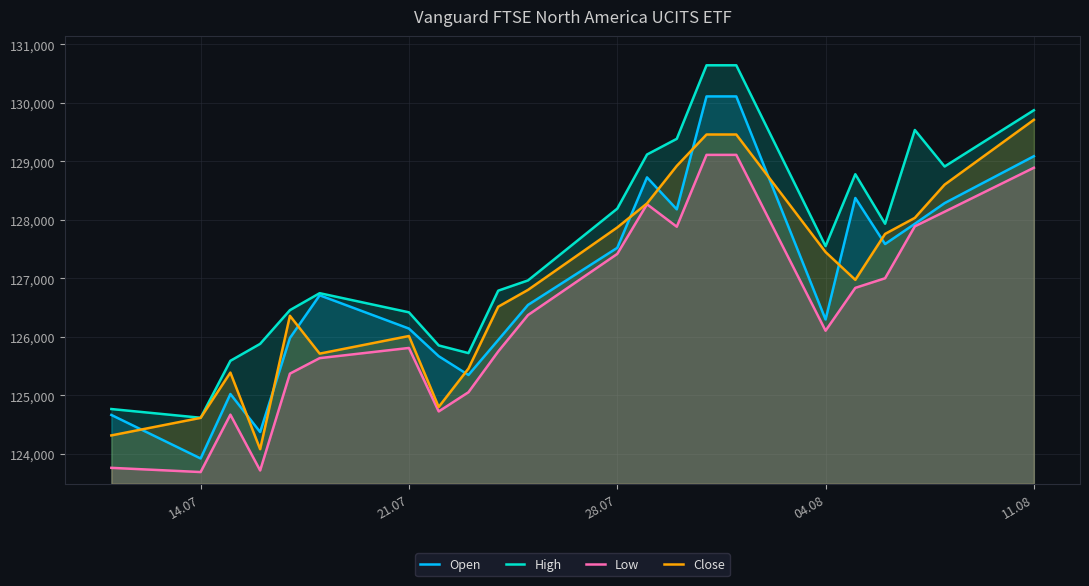

How many distinct data groups are displayed?

4